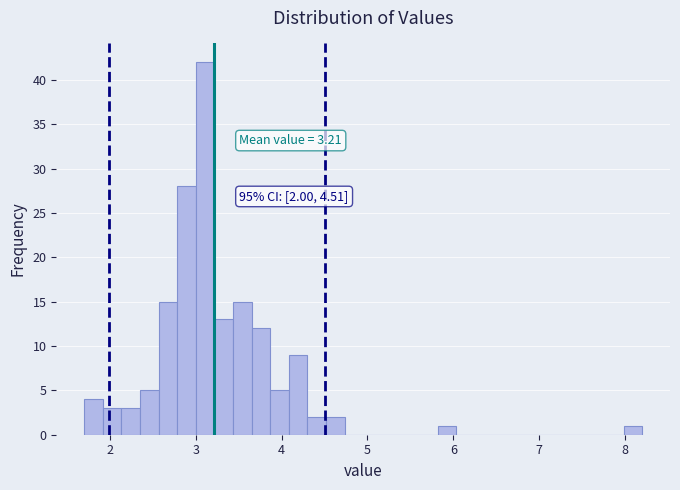

Read against the x-axis, roughly where is the centre of the tallest bar?

3.1